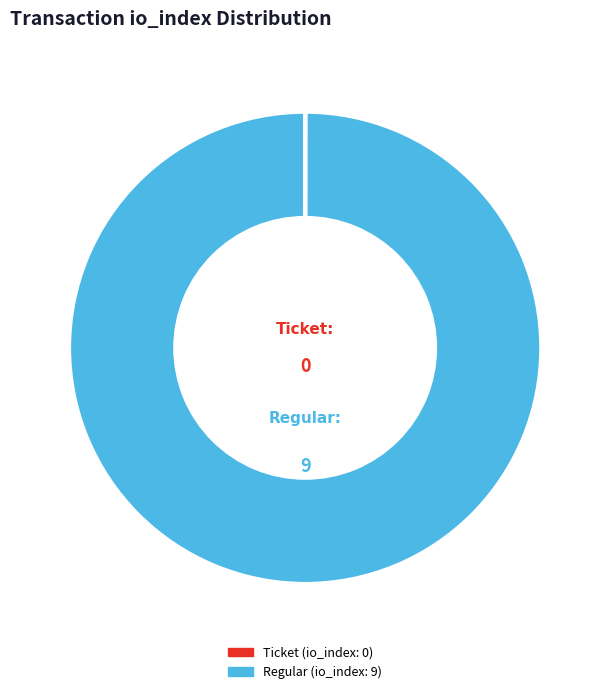

Which slice represents more than half of the pie?

Regular (io_index: 9)